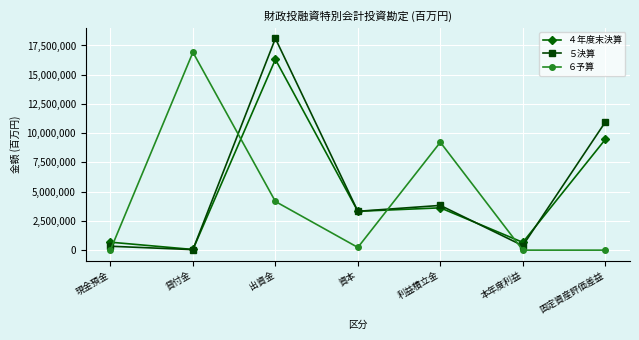

What are all the series names shown in the legend?

４年度末決算, ５決算, ６予算